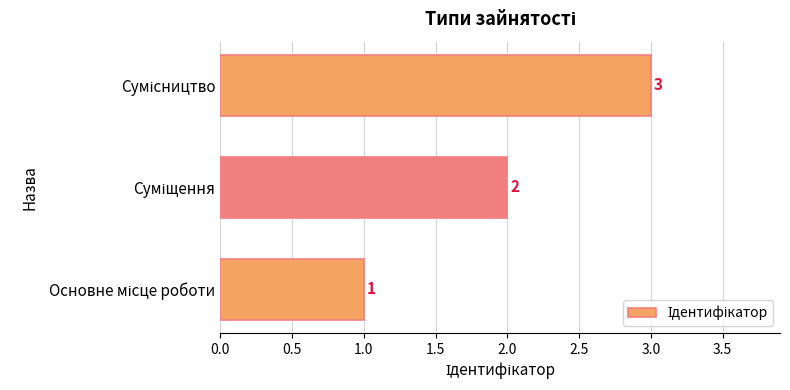

How many values are between 1 and 3?

3